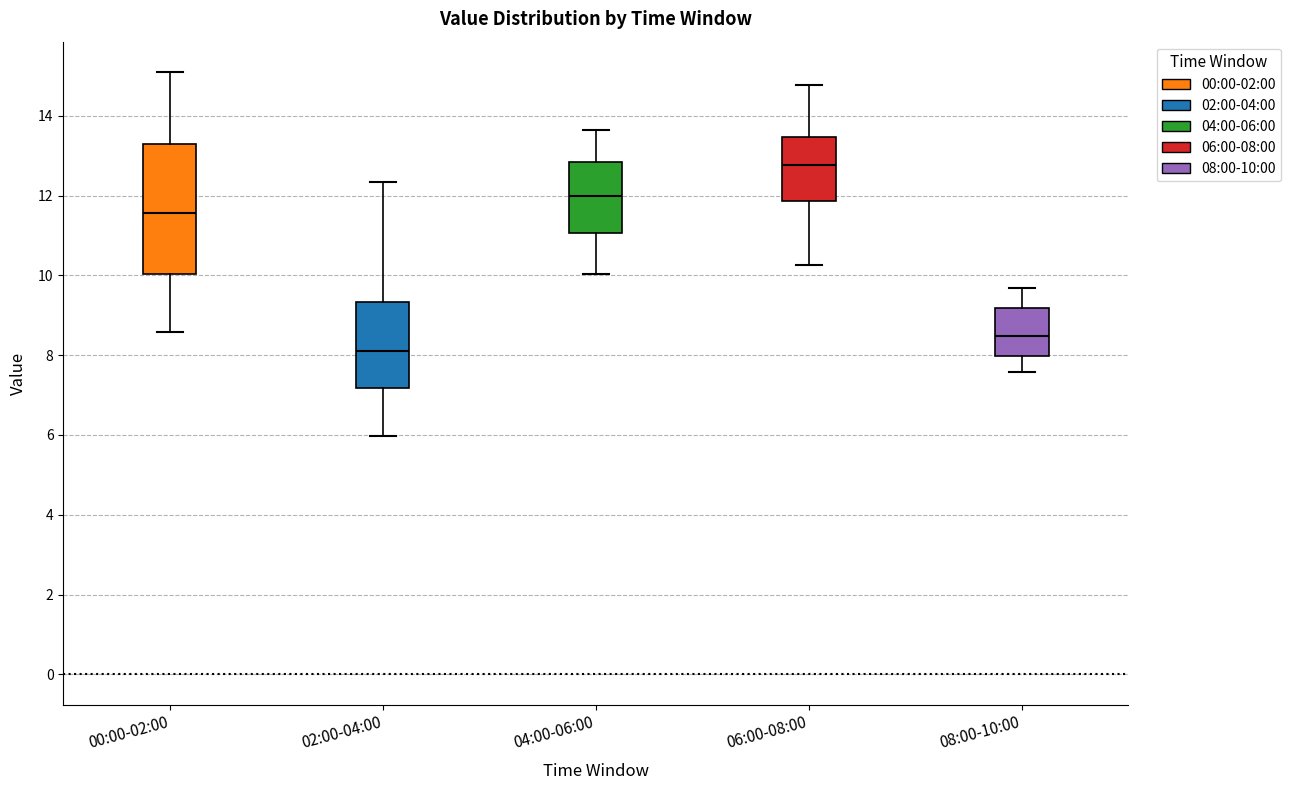

Reading left to right, read every box against the y-axis: the position of its median line, the range the box covers, and the ends of its whiskers. The values are not printed on the chart, so give them approximately, as read against the axis.

00:00-02:00: median 11.6, box 10.0 to 13.4, whiskers 8.6 to 15.2
02:00-04:00: median 8.2, box 7.2 to 9.4, whiskers 6.0 to 12.4
04:00-06:00: median 12.0, box 11.0 to 12.8, whiskers 10.0 to 13.6
06:00-08:00: median 12.8, box 11.8 to 13.4, whiskers 10.2 to 14.8
08:00-10:00: median 8.4, box 8.0 to 9.2, whiskers 7.6 to 9.6